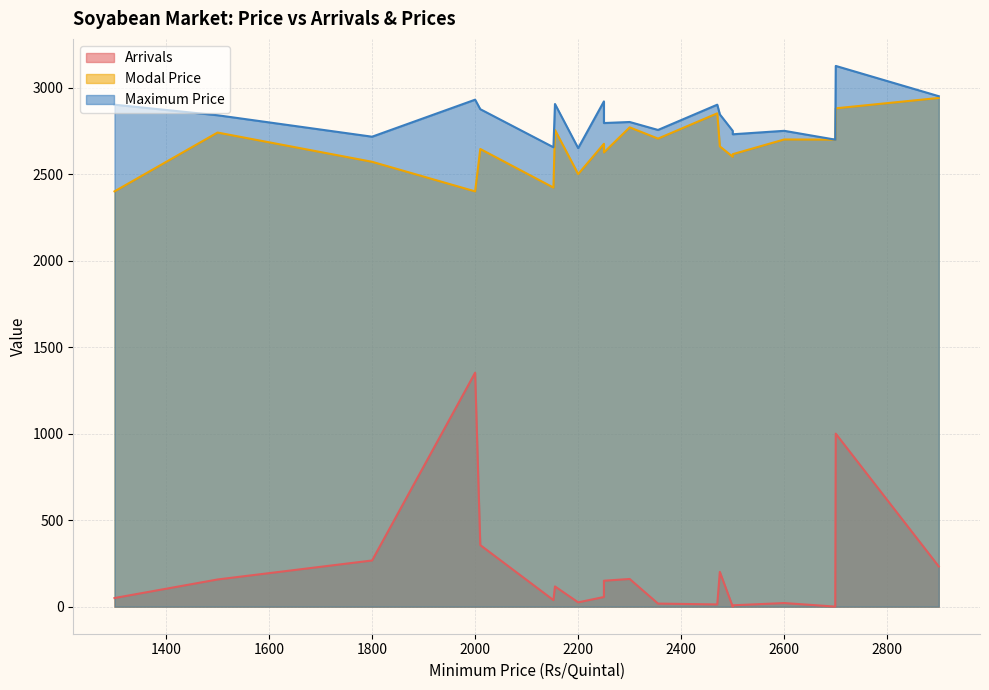

At 2900, list the series in order from largest to smallest.

Maximum Price, Modal Price, Arrivals